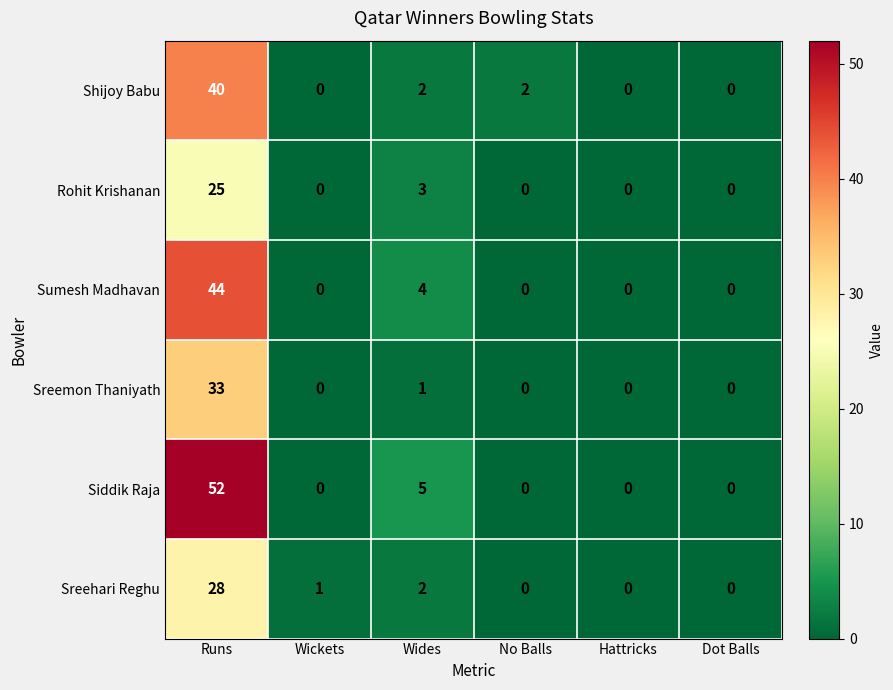

What is the average value of the Sreehari Reghu series?

5